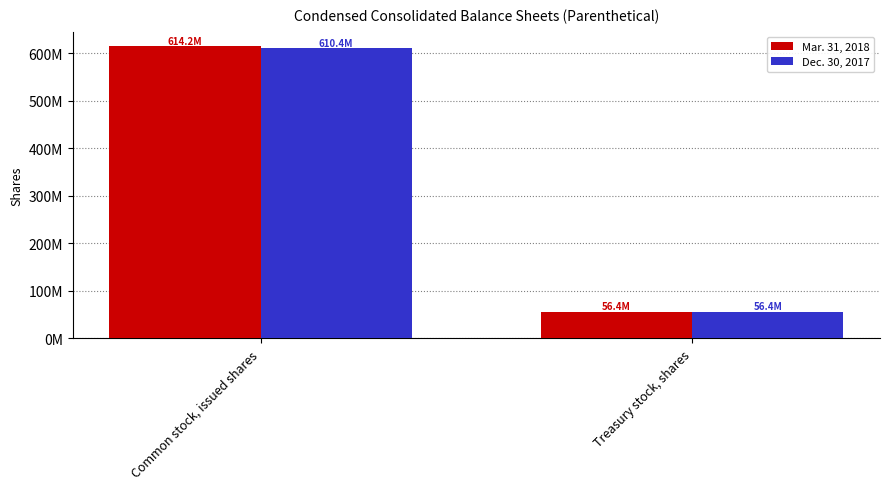

What is the difference between the maximum and minimum values in the Mar. 31, 2018 series?

557846581